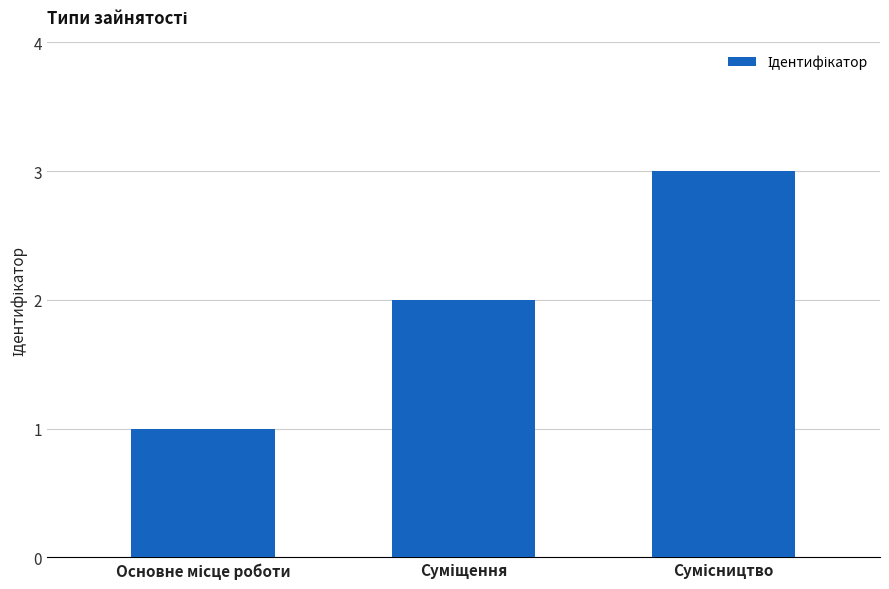

What is the sum of all values?

6